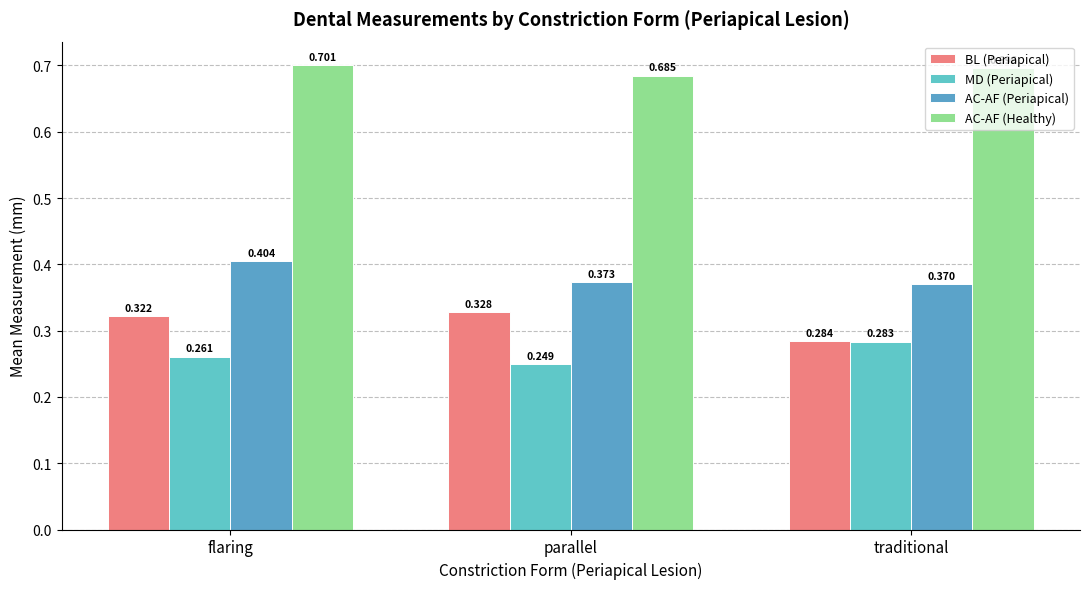

Between traditional and flaring, which is larger?

flaring